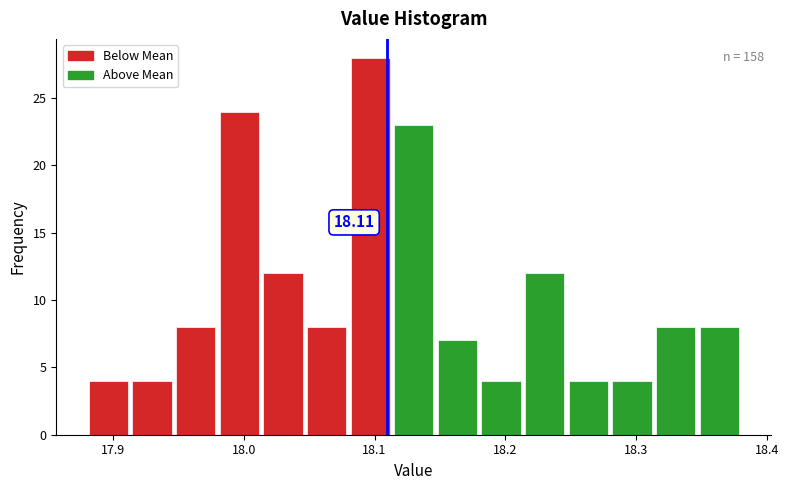

Read against the x-axis, roughly where is the centre of the tallest bar?

18.10